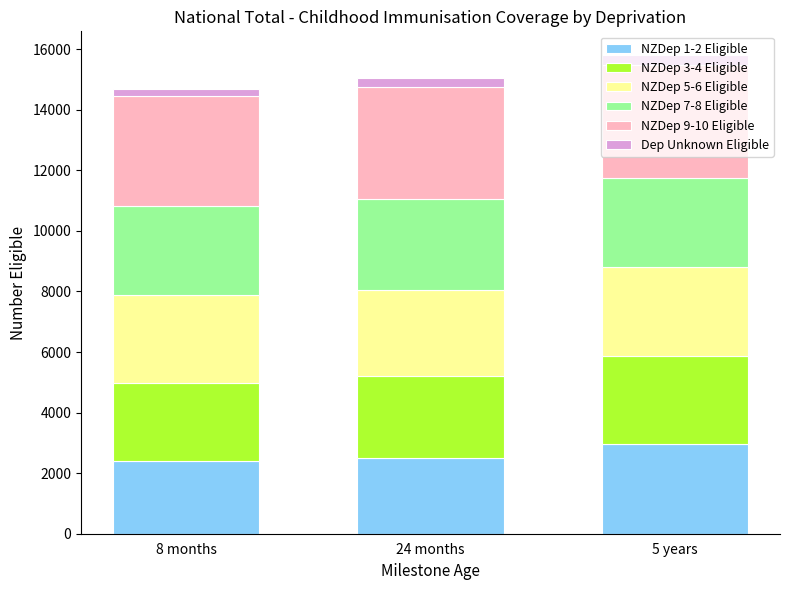

At which label does NZDep 1-2 Eligible reach its peak?

5 years